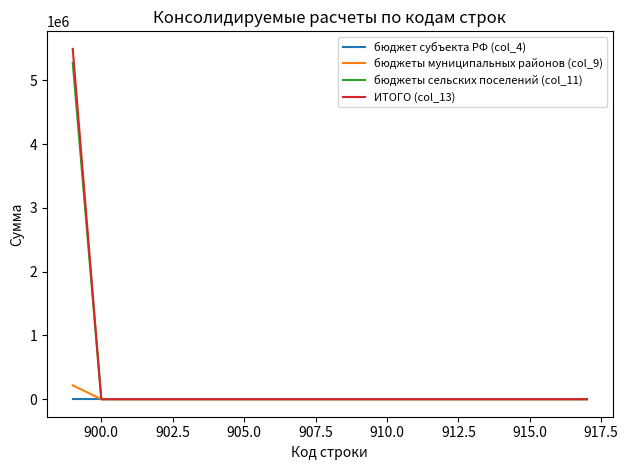

What is the difference between the maximum and minimum values in the бюджеты муниципальных районов (col_9) series?

217500